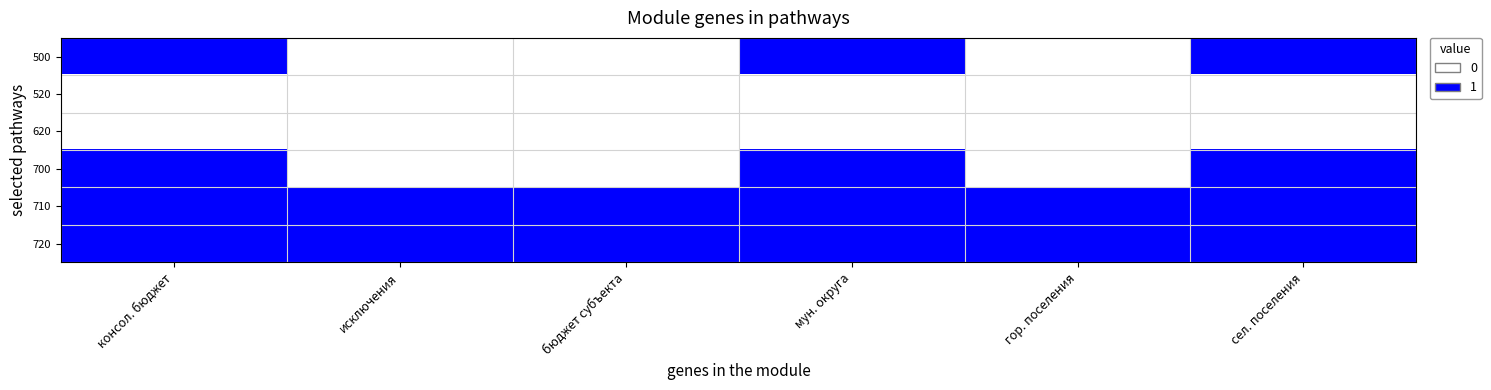

Between консол. бюджет and бюджет субъекта, which series saw the biggest shift?

500